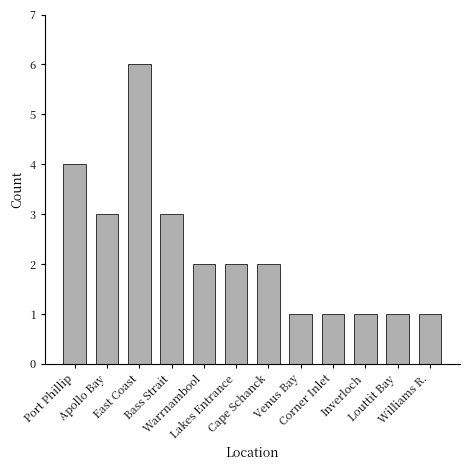

What is the minimum value shown in the chart?

1